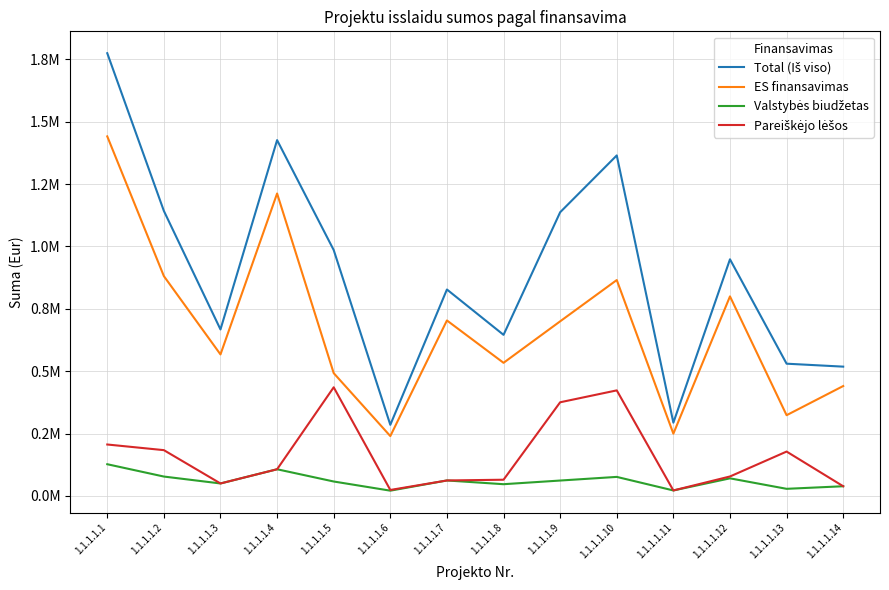

Read the Pareiškėjo lėšos value at 1.1.1.1.8.

65037.4